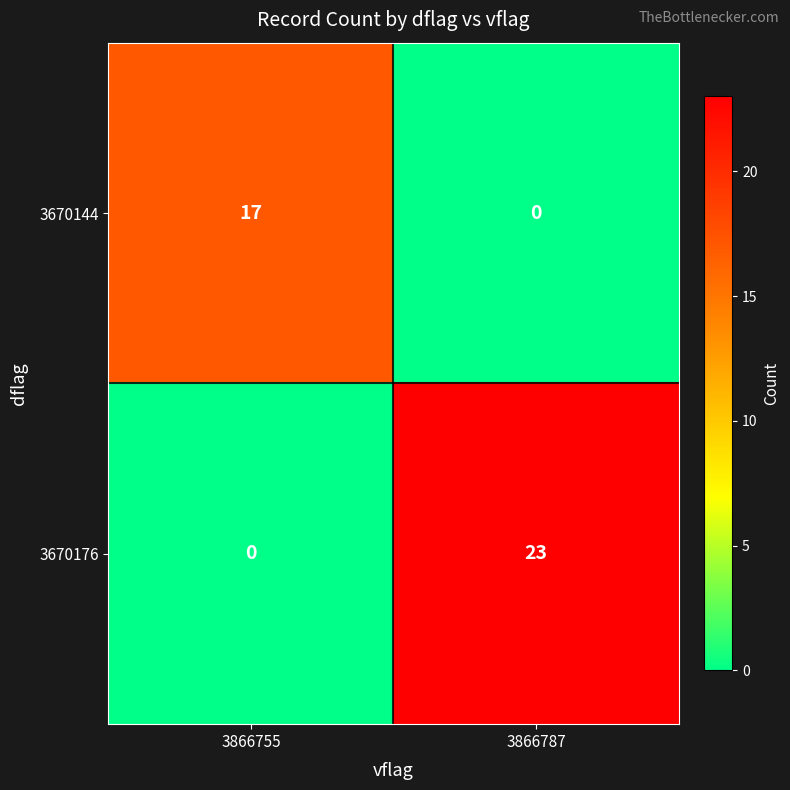

True or false: 3670176 has a value of 14 at 3866787.

False